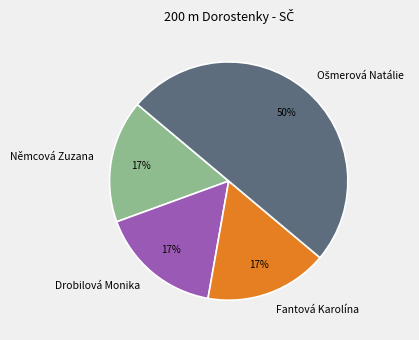

Is it true that Němcová Zuzana is 10% of the pie?

False